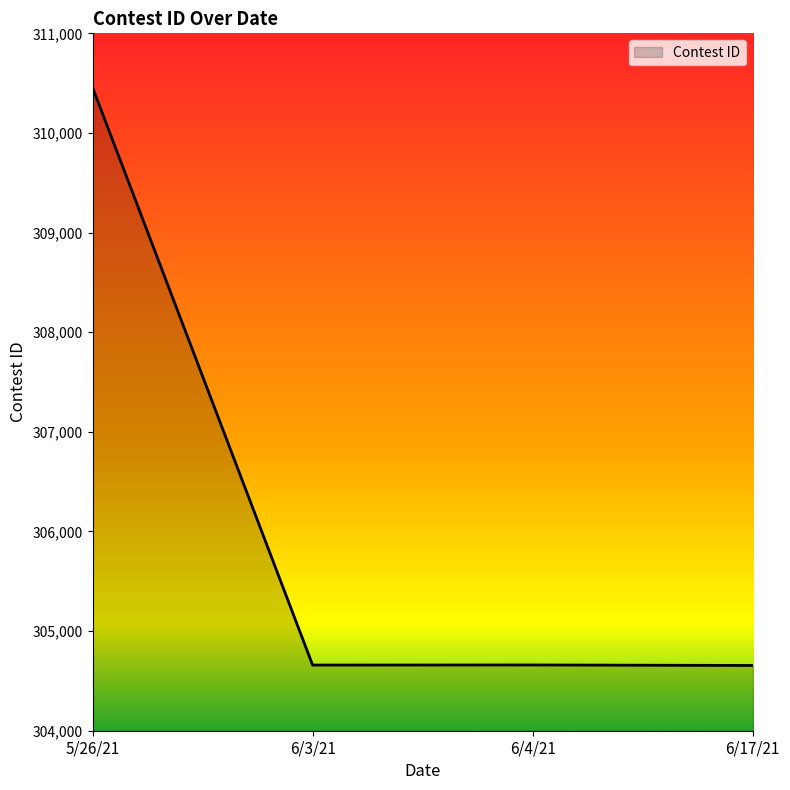

What is the difference between the values at 6/4/21 and 5/26/21?

5797